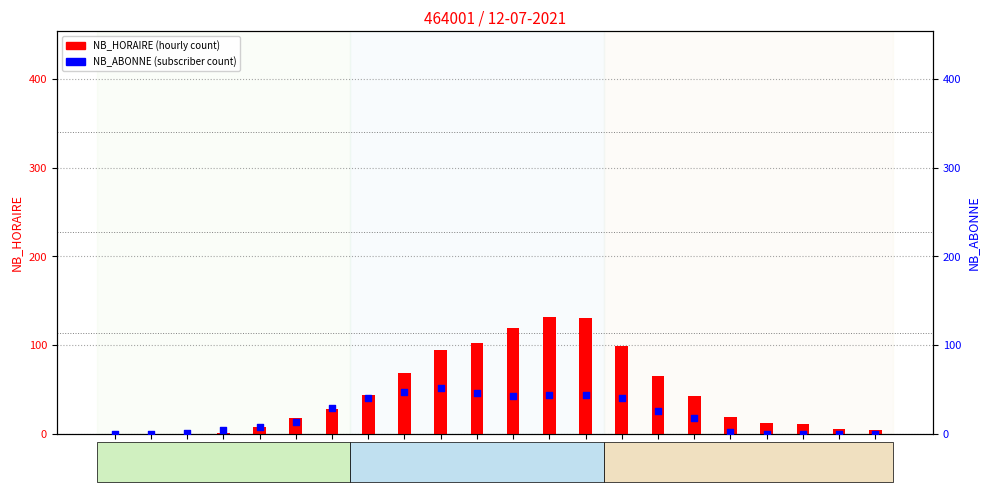

Which series has the largest total across all categories?

NB_HORAIRE